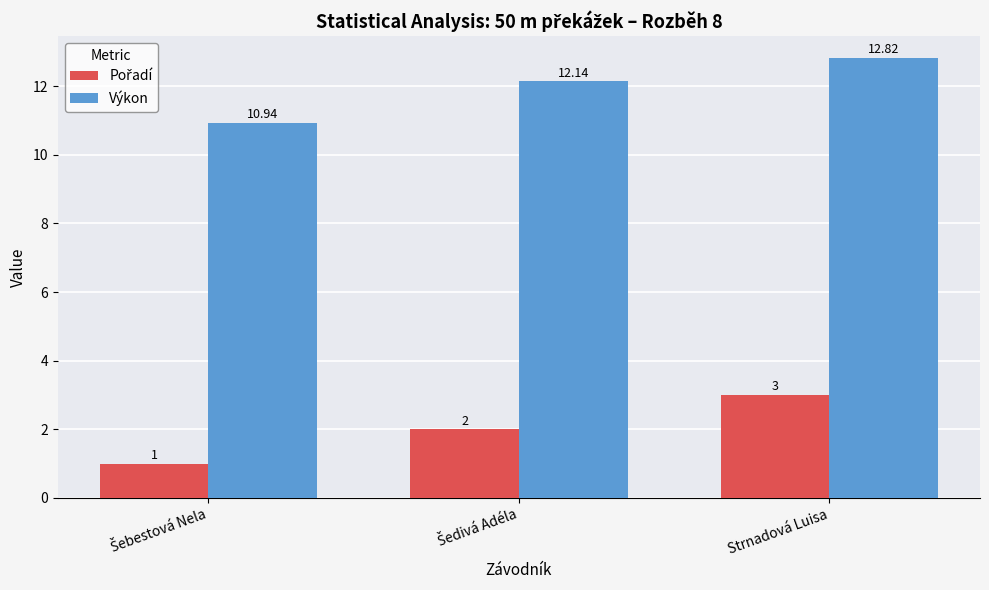

Which series has the largest total across all categories?

Výkon